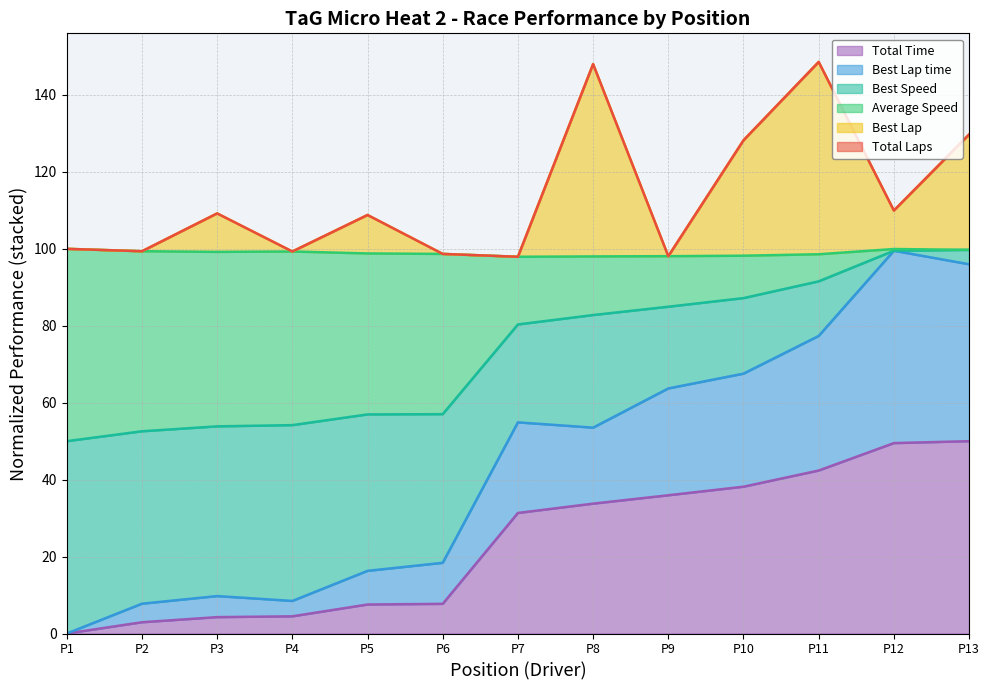

What is the maximum value for Total Time?

50.0